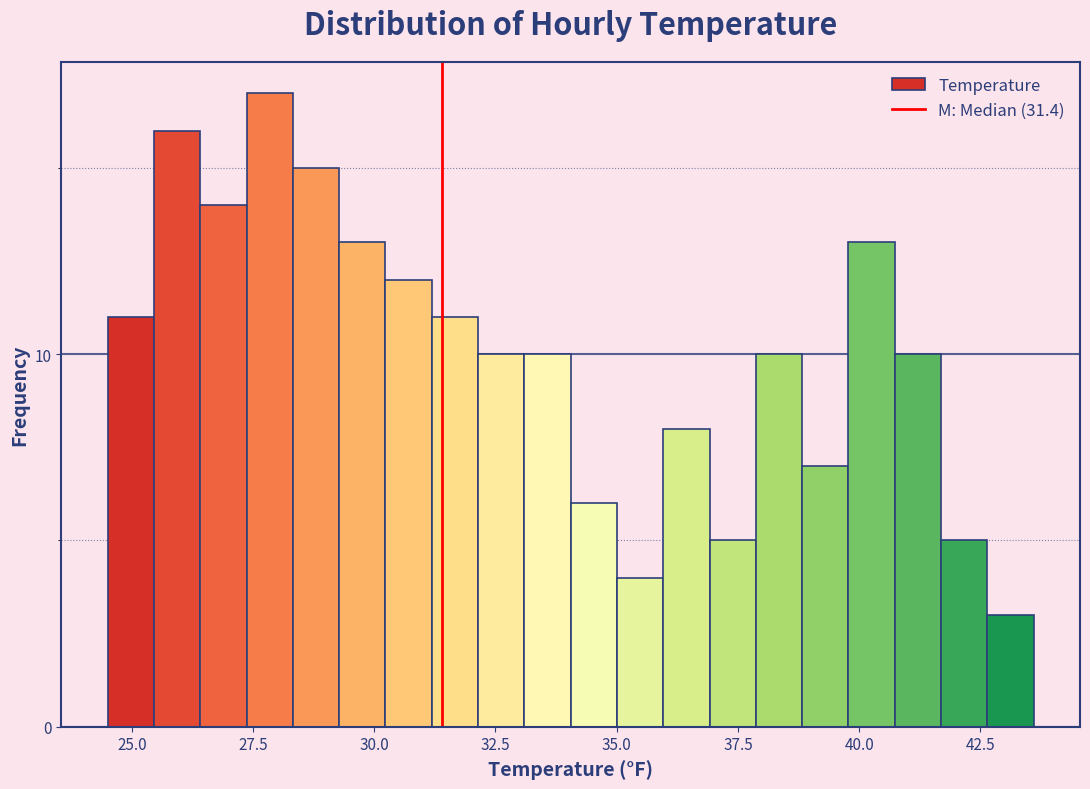

Read against the x-axis, roughly where is the centre of the tallest bar?

28.0